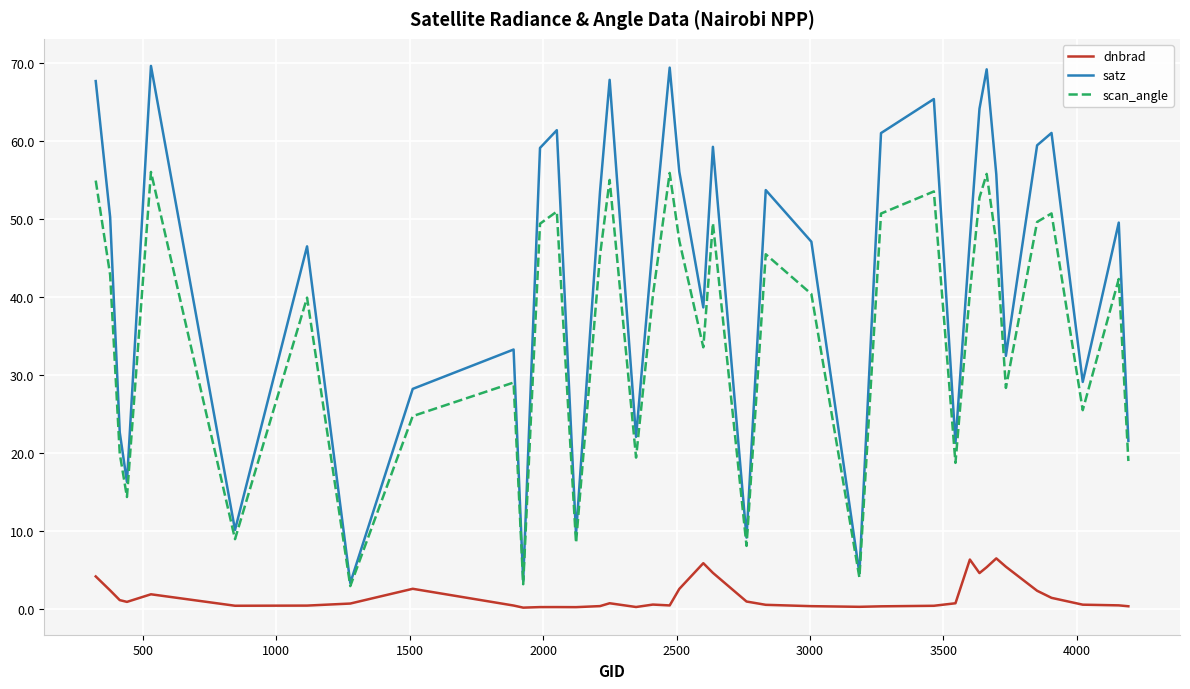

What is the minimum value for scan_angle?

3.0